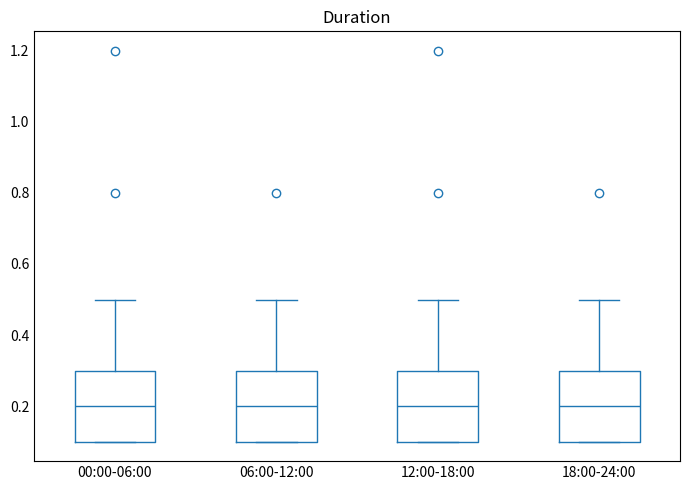

Reading left to right, transcribe this box plot: for each box, give where its median line is, the range the box spans, and where its two whiskers end, as read against the y-axis. The values are not printed on the chart, so give them approximately, as read against the axis.

00:00-06:00: median 0.2, box 0.1 to 0.3, whiskers 0.1 to 0.5
06:00-12:00: median 0.2, box 0.1 to 0.3, whiskers 0.1 to 0.5
12:00-18:00: median 0.2, box 0.1 to 0.3, whiskers 0.1 to 0.5
18:00-24:00: median 0.2, box 0.1 to 0.3, whiskers 0.1 to 0.5